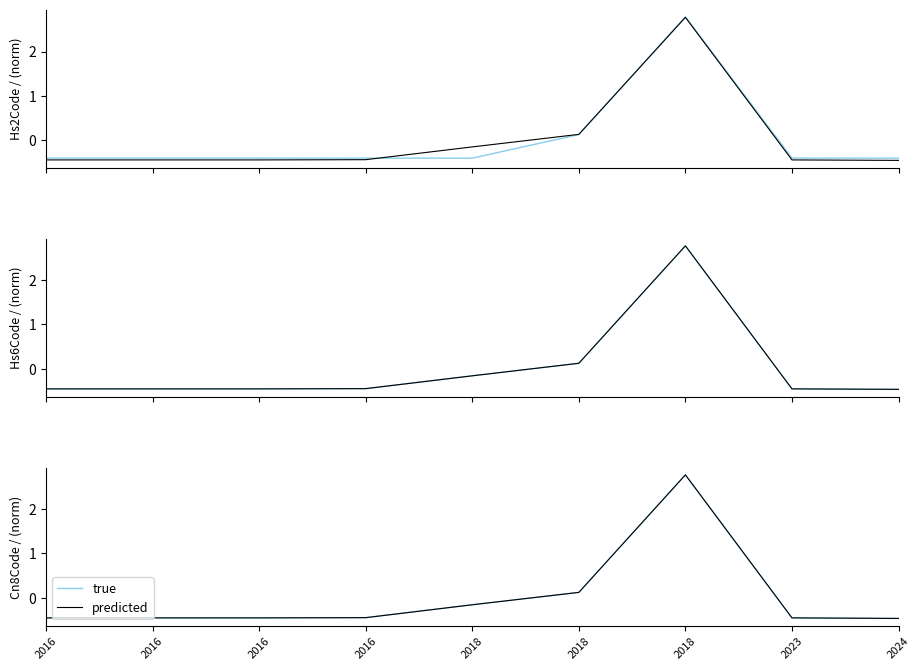

At which label is true closest to 1?

2018